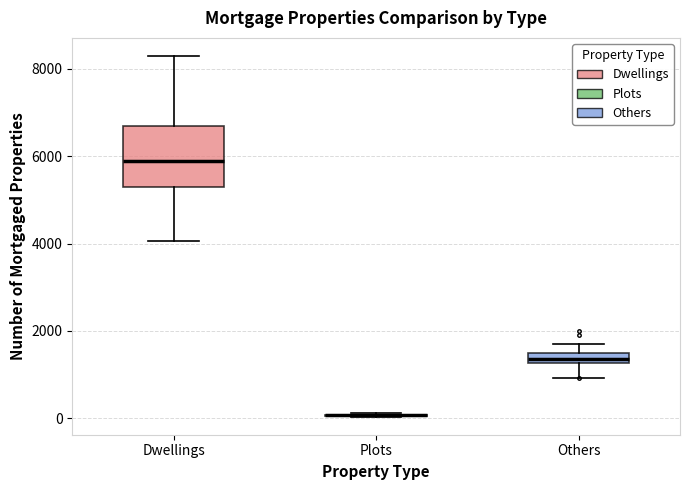

Comparing the boxes themselves (not the whiskers), which one is the tallest?

Dwellings